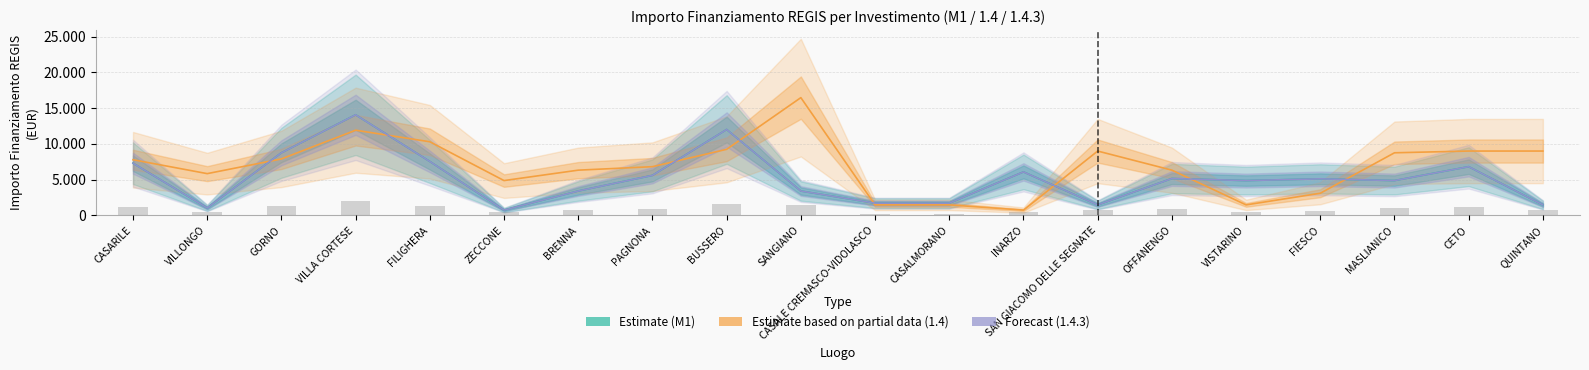

True or false: Estimate (M1) has a value of 1784 at VILLONGO.

False